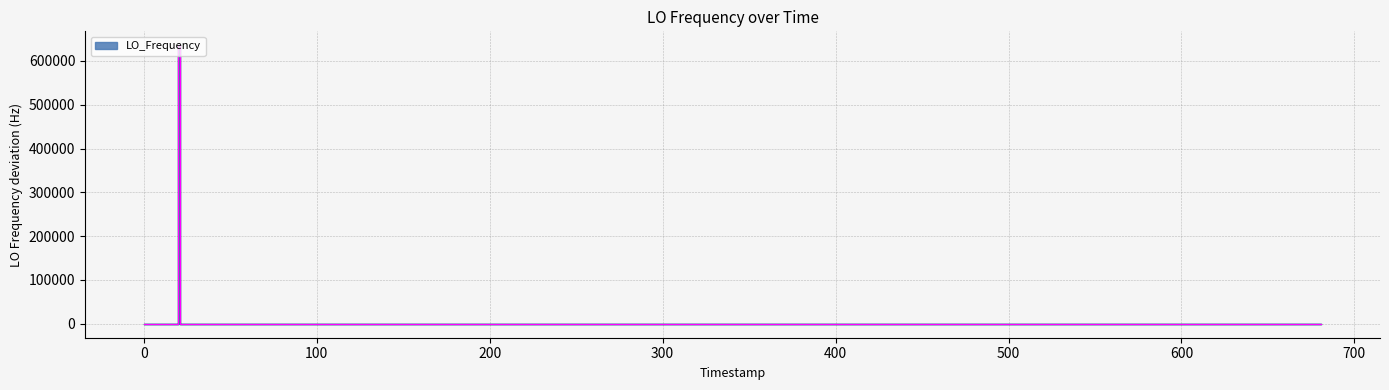

What is the sum of all values?

635764.5